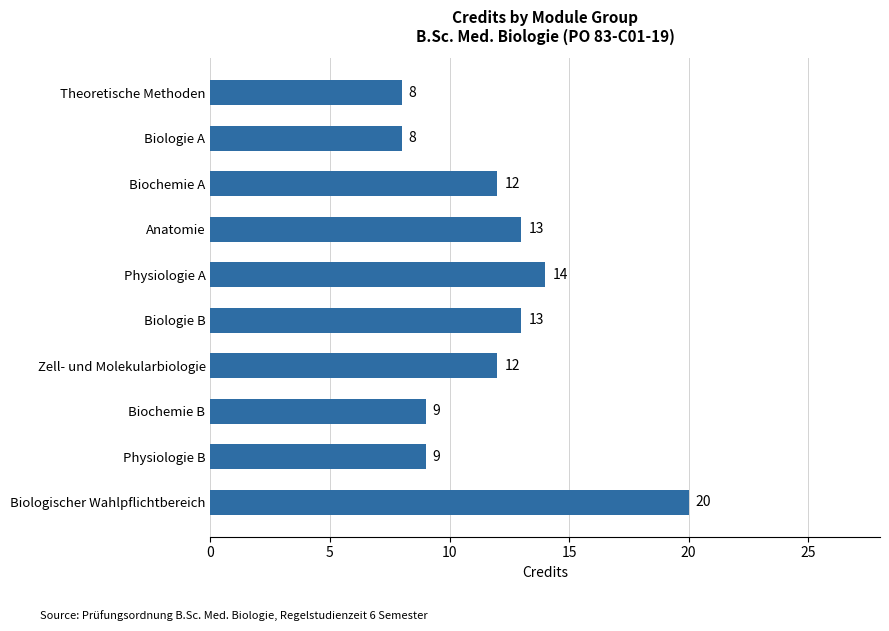

Reading top to bottom, extract all data points from this chart.

Theoretische Methoden=8	Biologie A=8	Biochemie A=12	Anatomie=13	Physiologie A=14	Biologie B=13	Zell- und Molekularbiologie=12	Biochemie B=9	Physiologie B=9	Biologischer Wahlpflichtbereich=20